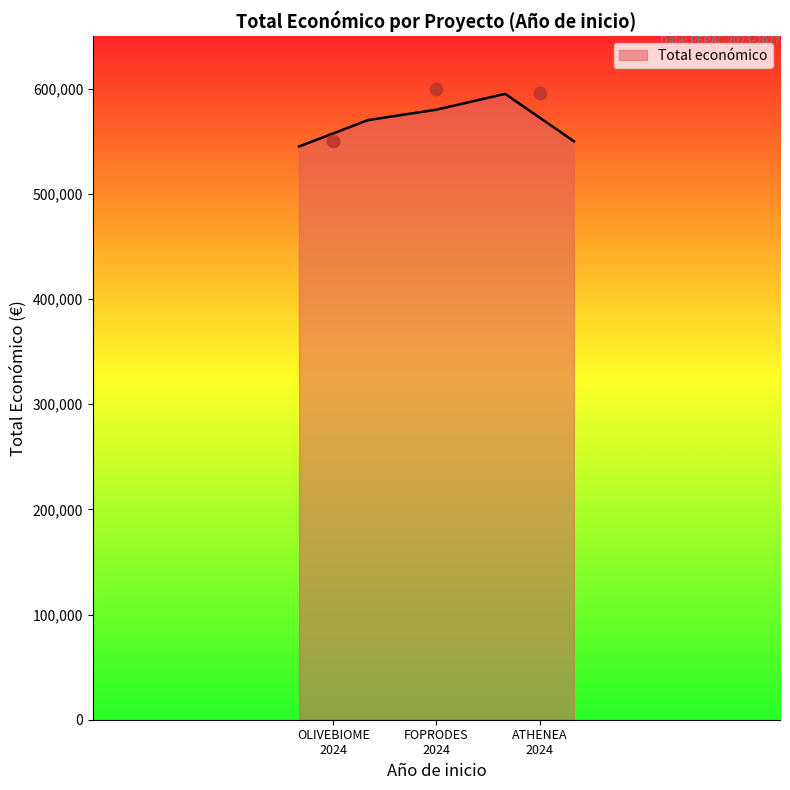

What is the highest value of the Total económico series?

595000